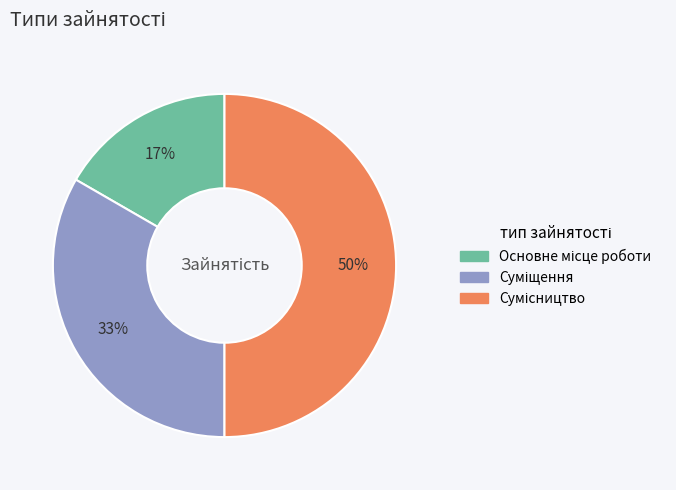

To the nearest percent, what is the average slice percentage?

33%